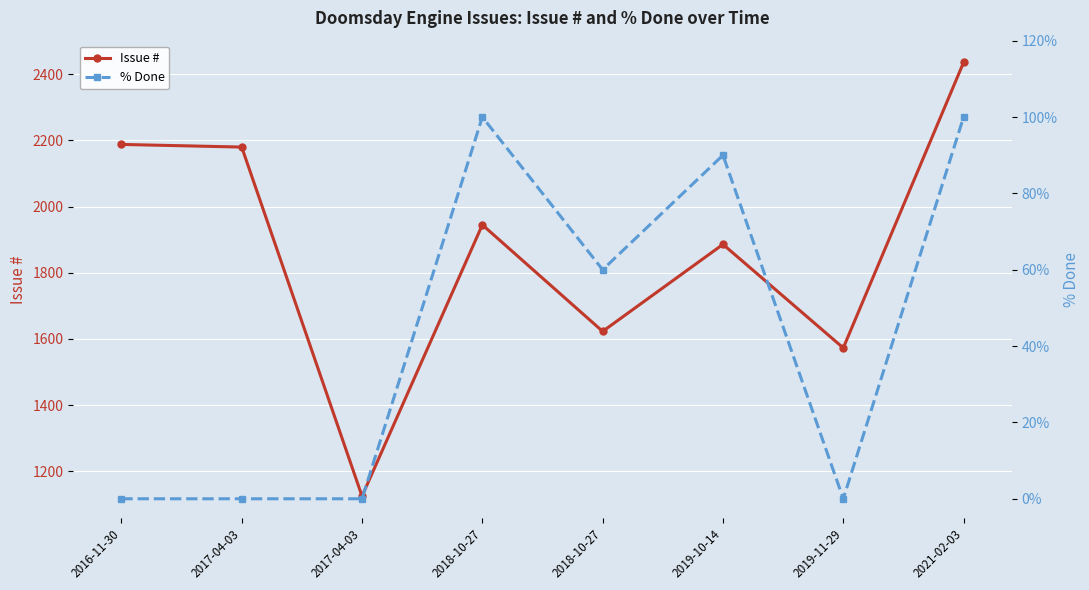

In % Done, how many points are lower than both neighbors (excluding endpoints)?

2